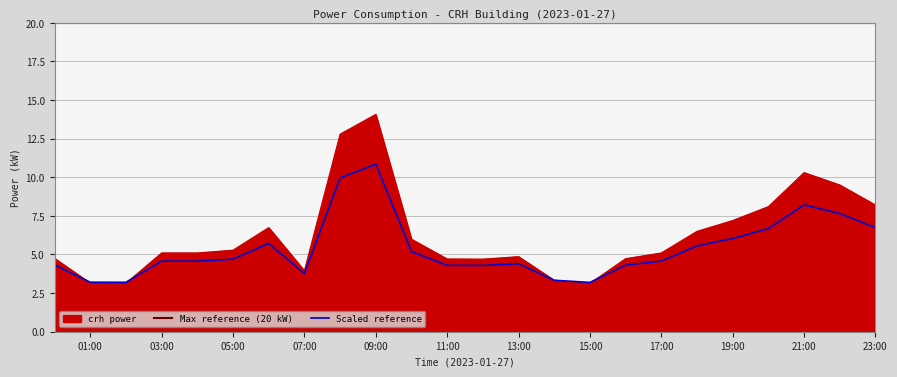

True or false: Scaled reference and Max reference (20 kW) cross at least once.

False